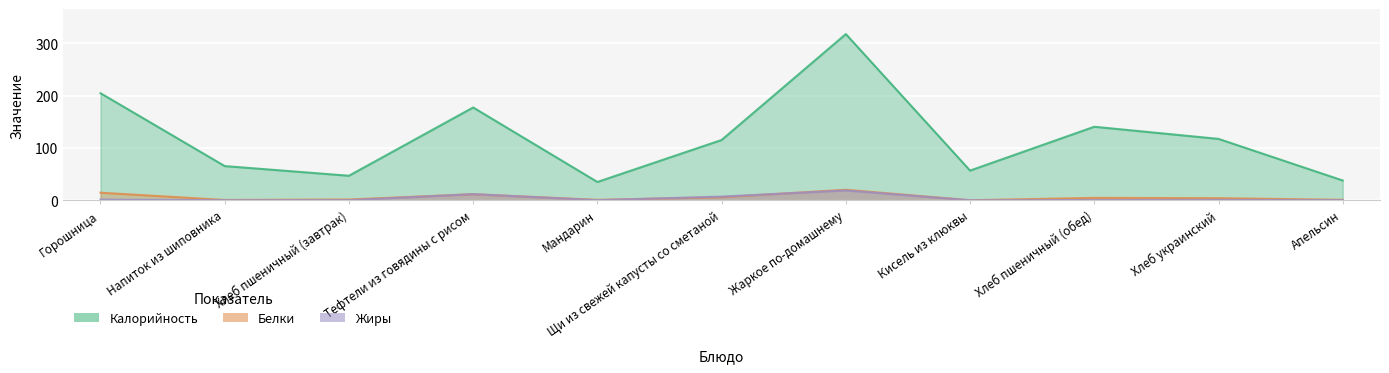

What is the total value across all series at Тефтели из говядины с рисом?

200.8